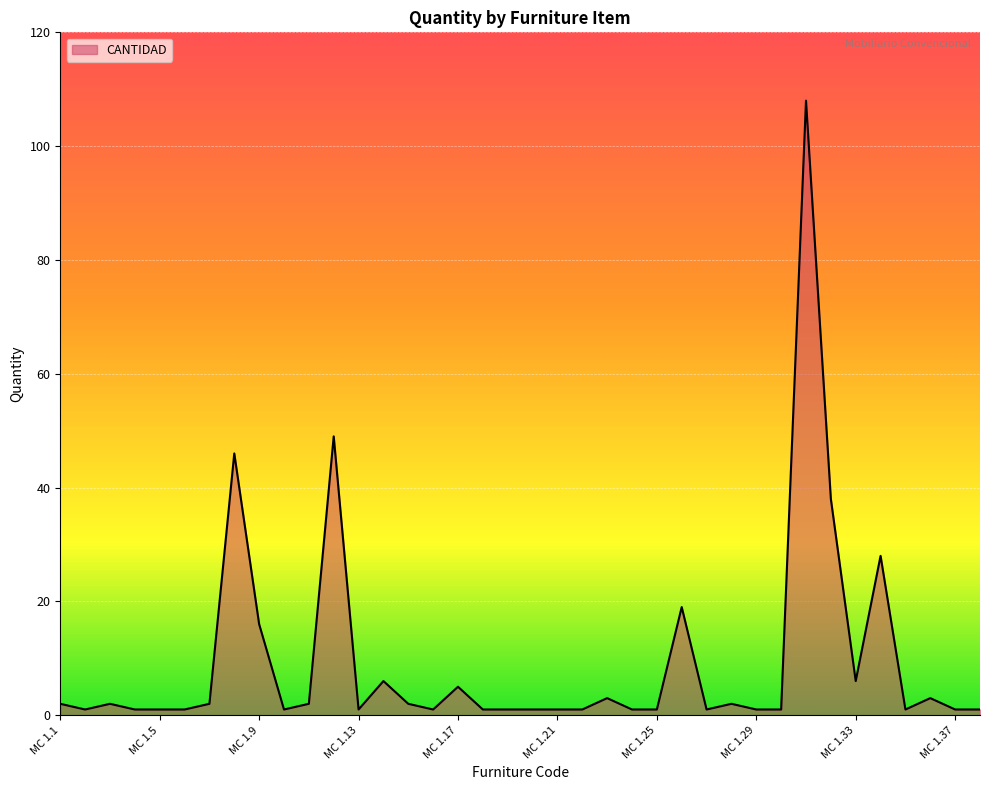

What is the average value?

9